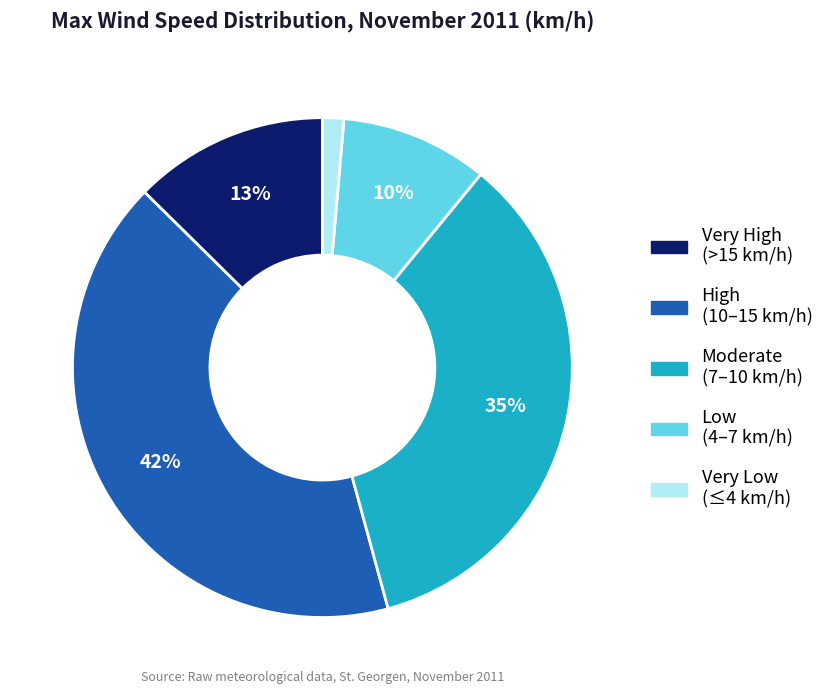

To the nearest percent, what is the average slice percentage?

20%